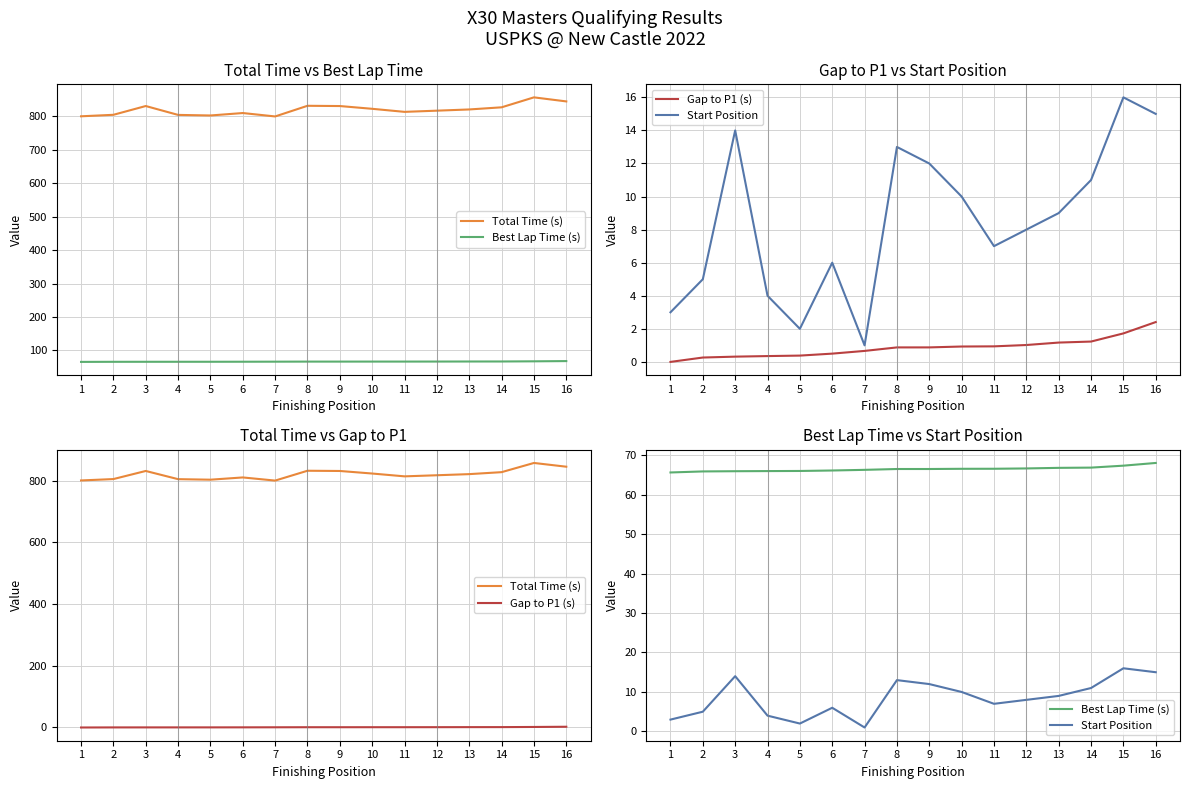

How many lines are shown in the chart?

4